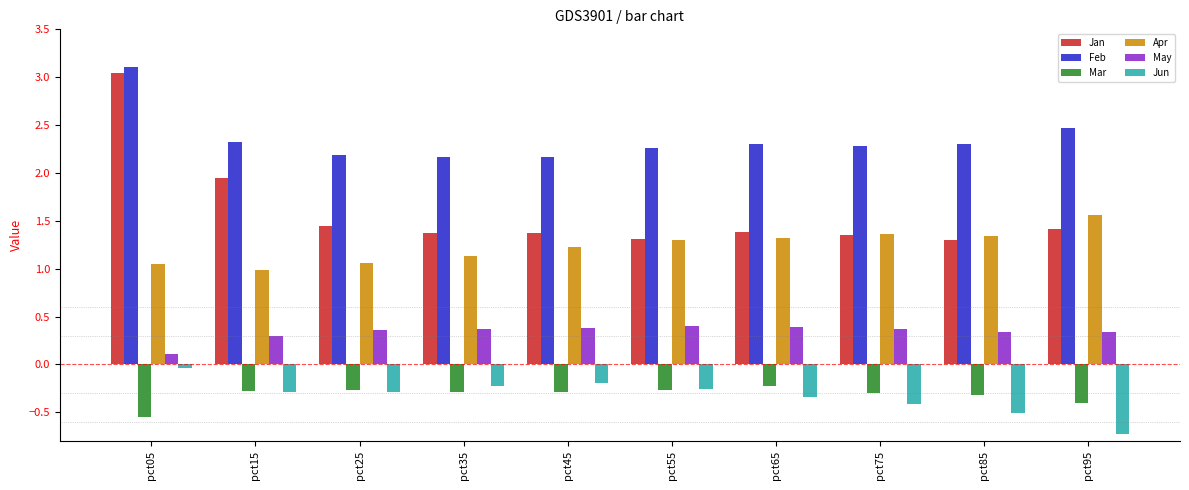

Between pct05 and pct15, which series saw the biggest shift?

Jan